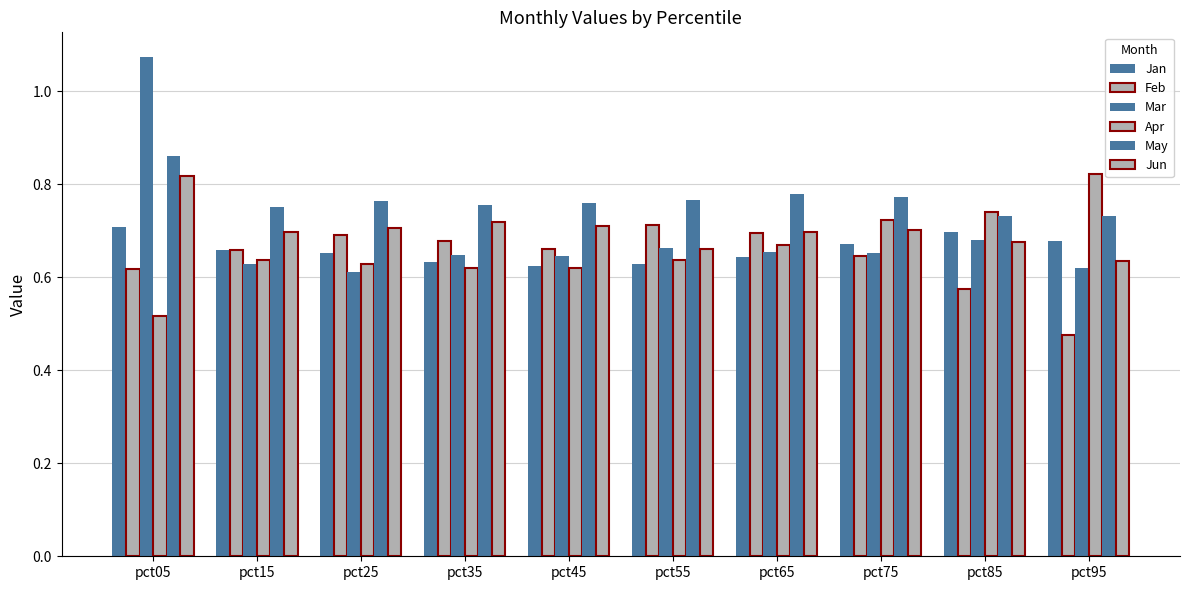

Count the number of categories in the chart.

10